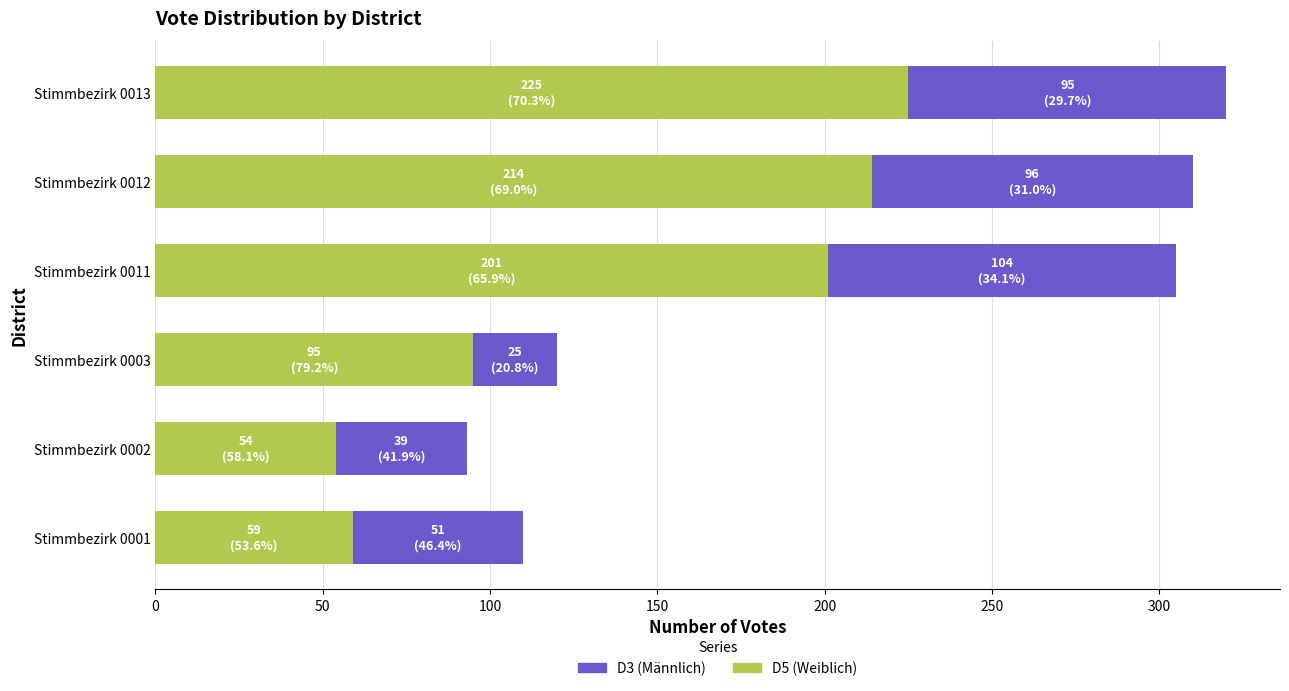

The value of D5 (Weiblich) at Stimmbezirk 0003 is 95. True or false?

True